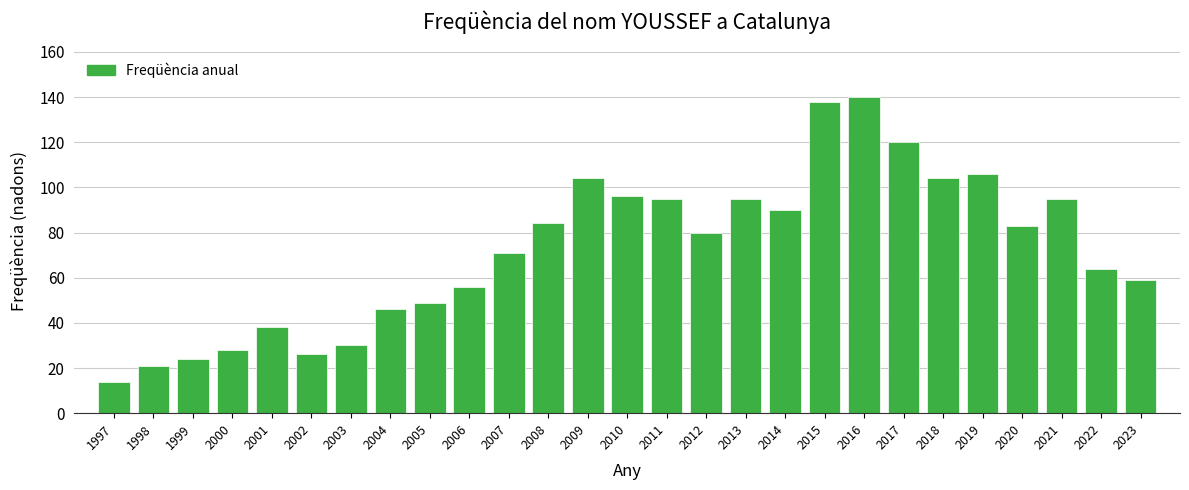

Reading left to right, what are all the values shown in this chart?

14	21	24	28	38	26	30	46	49	56	71	84	104	96	95	80	95	90	138	140	120	104	106	83	95	64	59